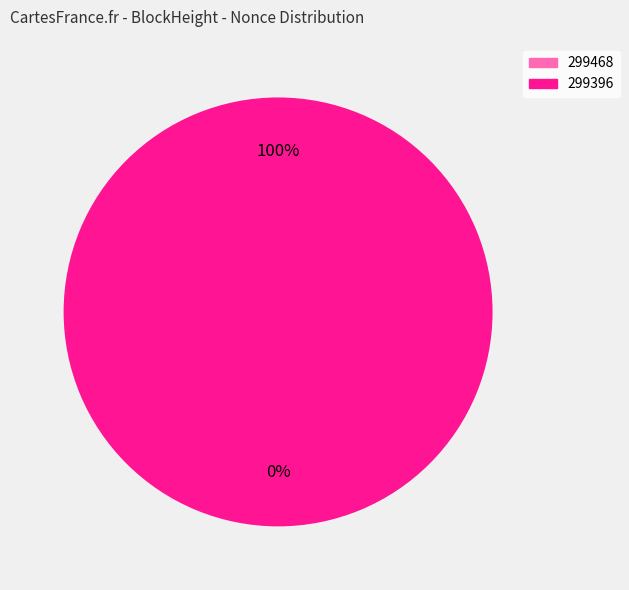

Count the number of slices in the pie.

2